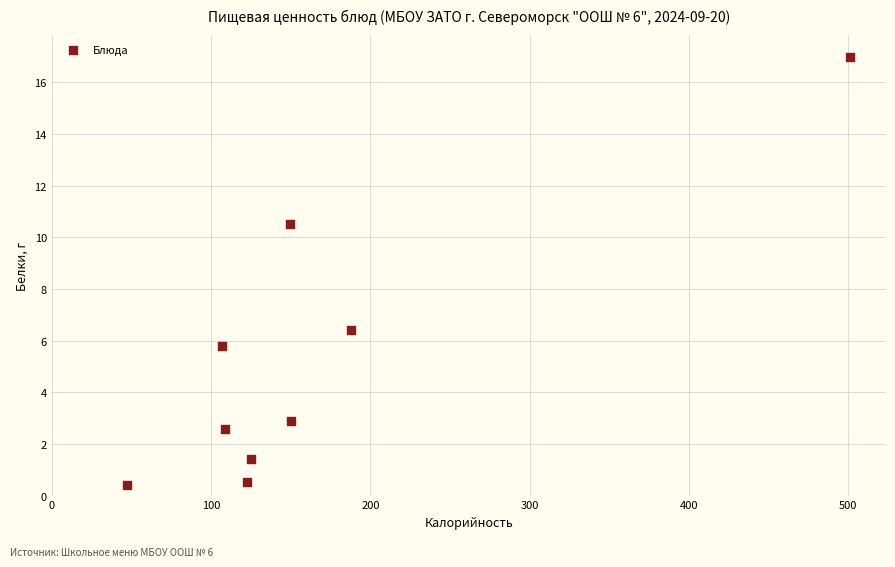

What is the range of X values (max minus min)?

454.0